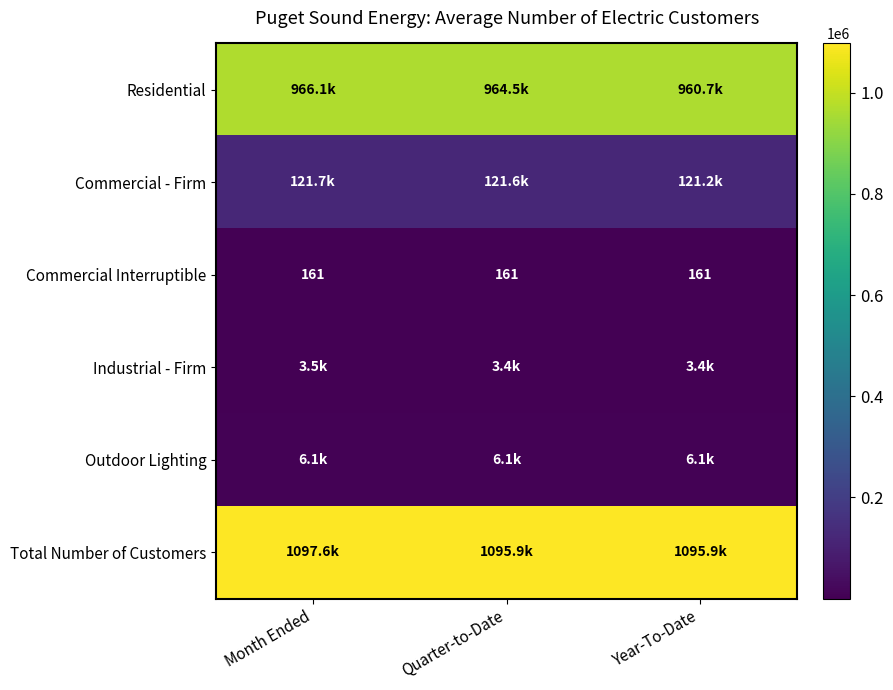

At how many categories does at least one series exceed 468740?

3